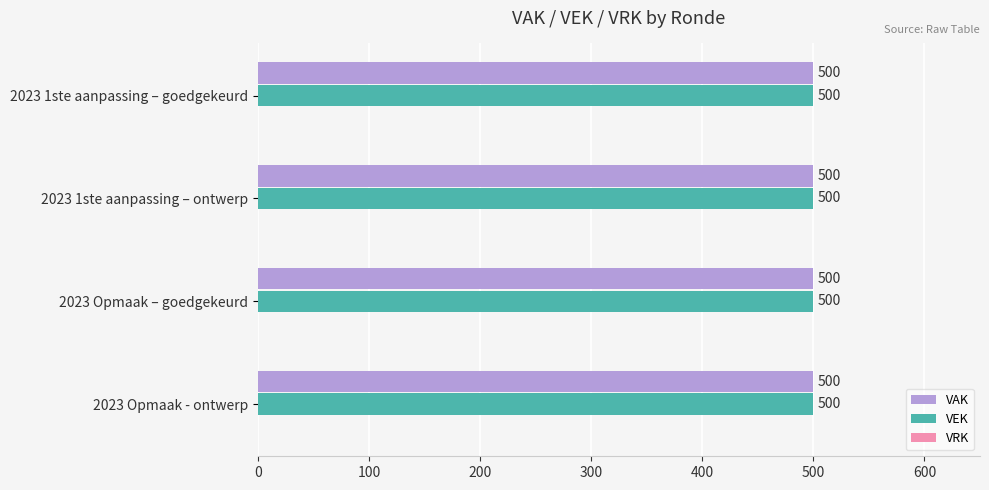

Rank the categories by VEK value from highest to lowest.

2023 1ste aanpassing – goedgekeurd, 2023 1ste aanpassing – ontwerp, 2023 Opmaak – goedgekeurd, 2023 Opmaak - ontwerp